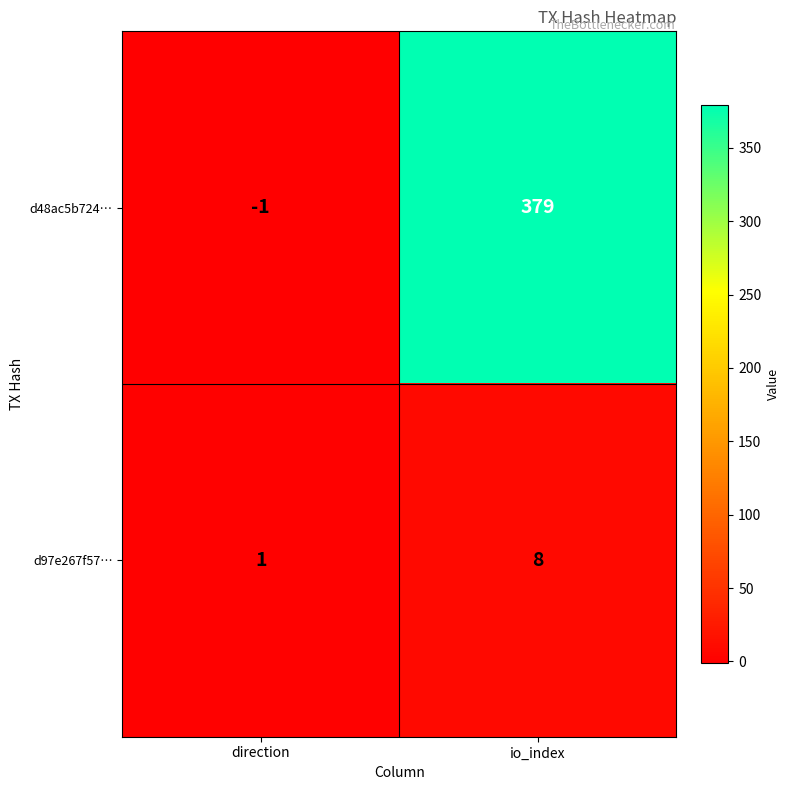

What is the sum of the d97e267f57… values at direction and io_index?

9